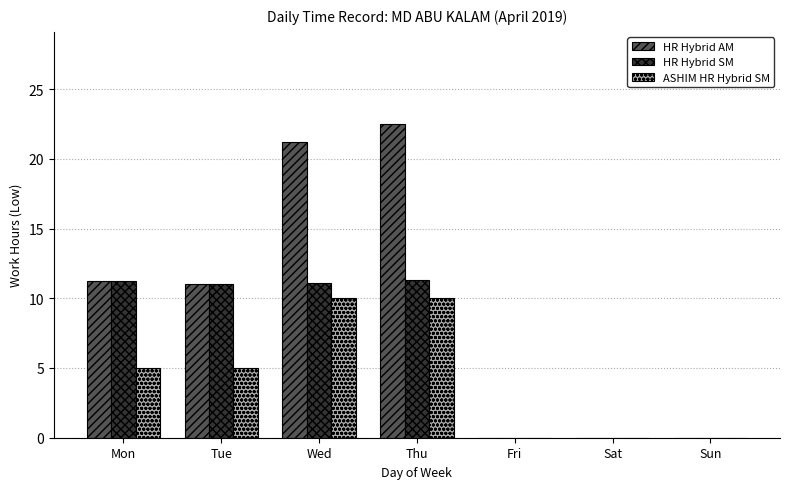

What is the sum of all HR Hybrid SM values?

44.7